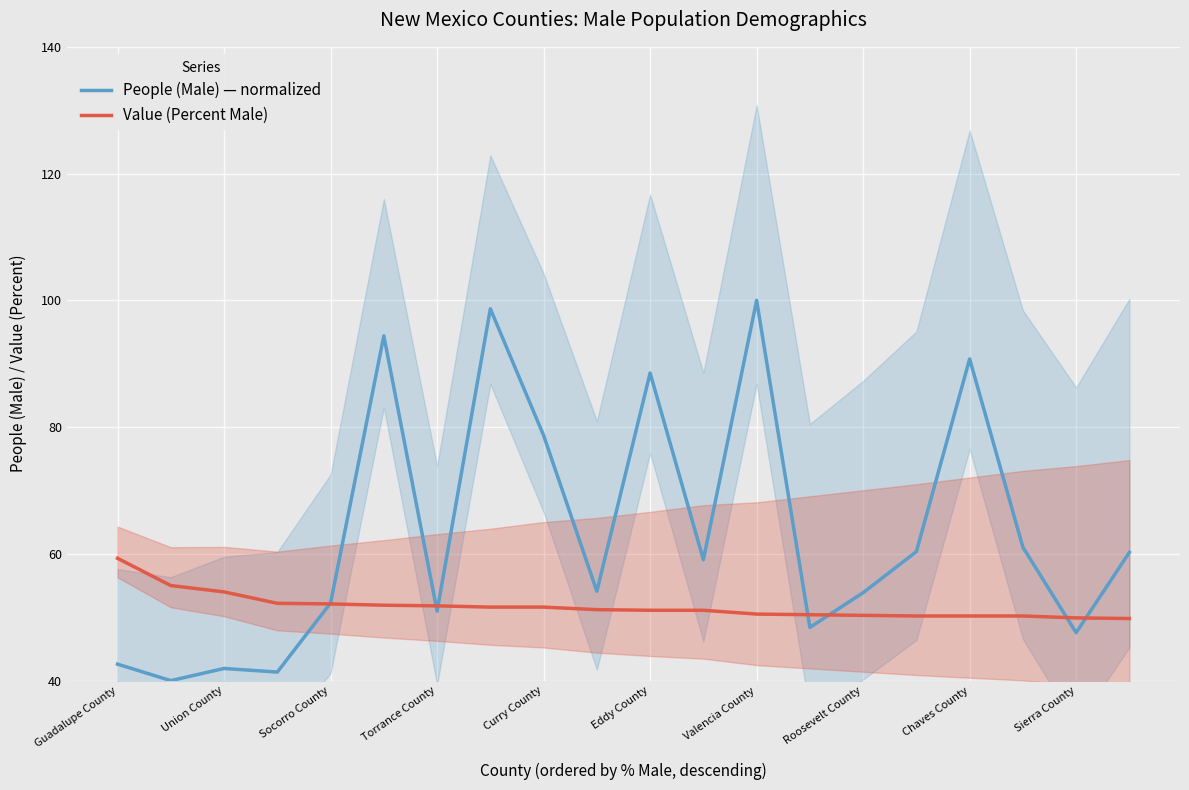

What is the sum of the People (Male) — normalized values at Roosevelt County and Torrance County?

104.8